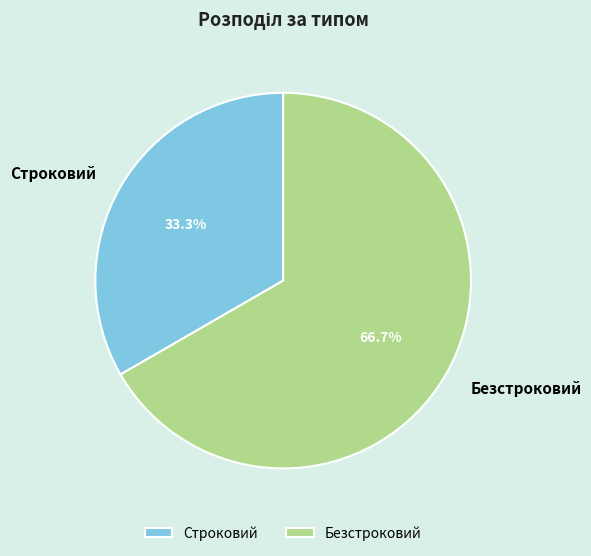

How many segments does this pie chart have?

2